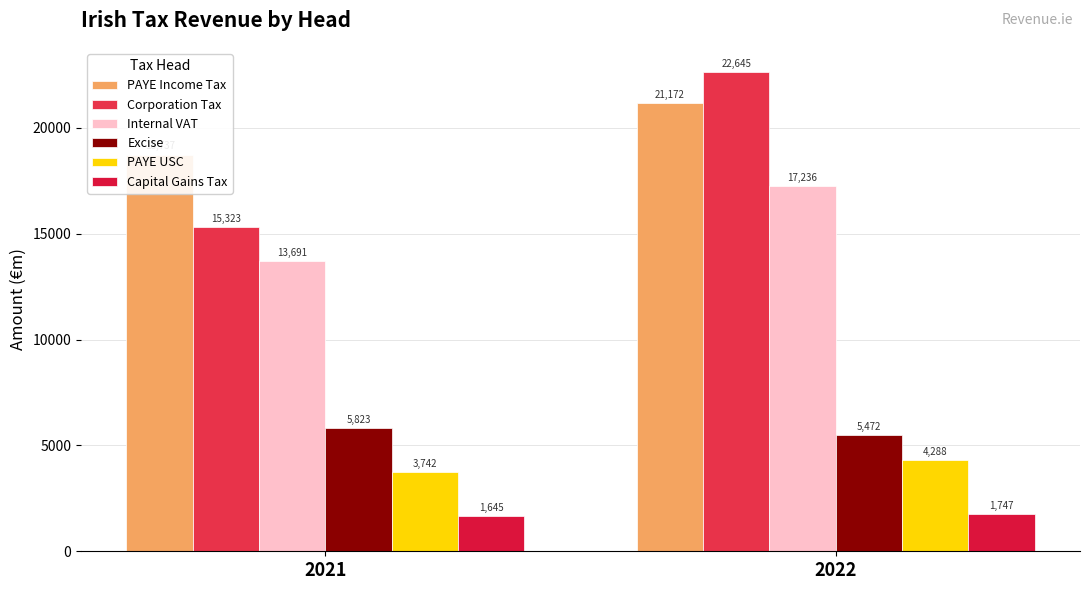

Where is PAYE Income Tax nearest to the value 19954?

2021